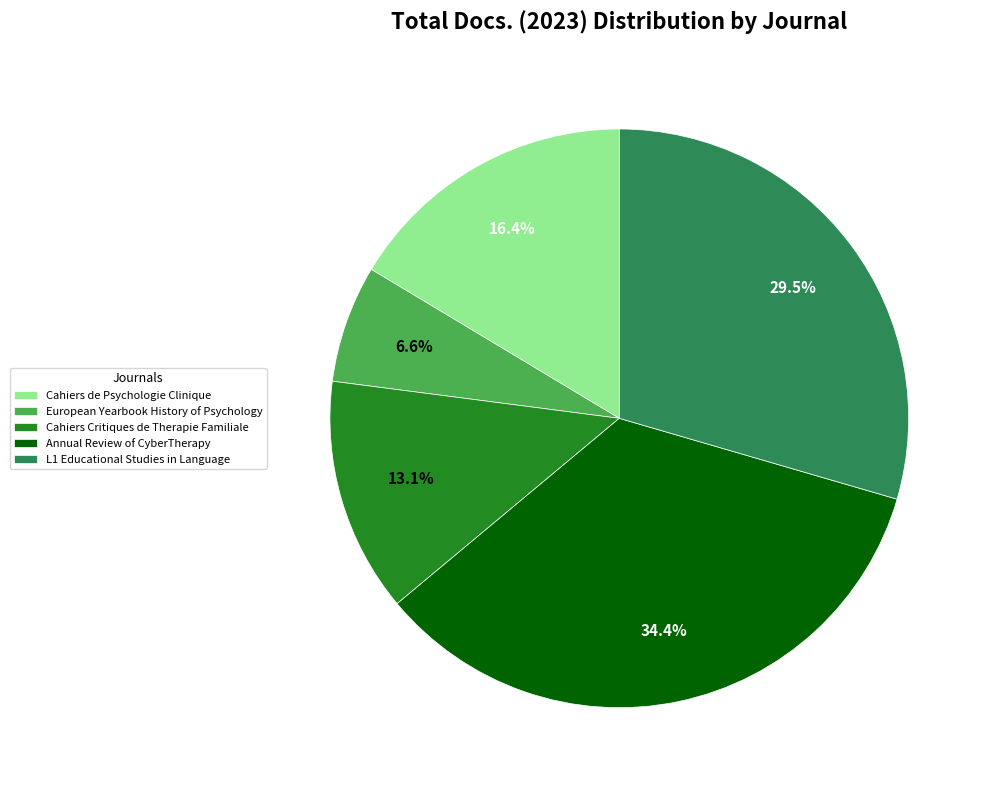

Which slice is the smallest?

European Yearbook History of Psychology